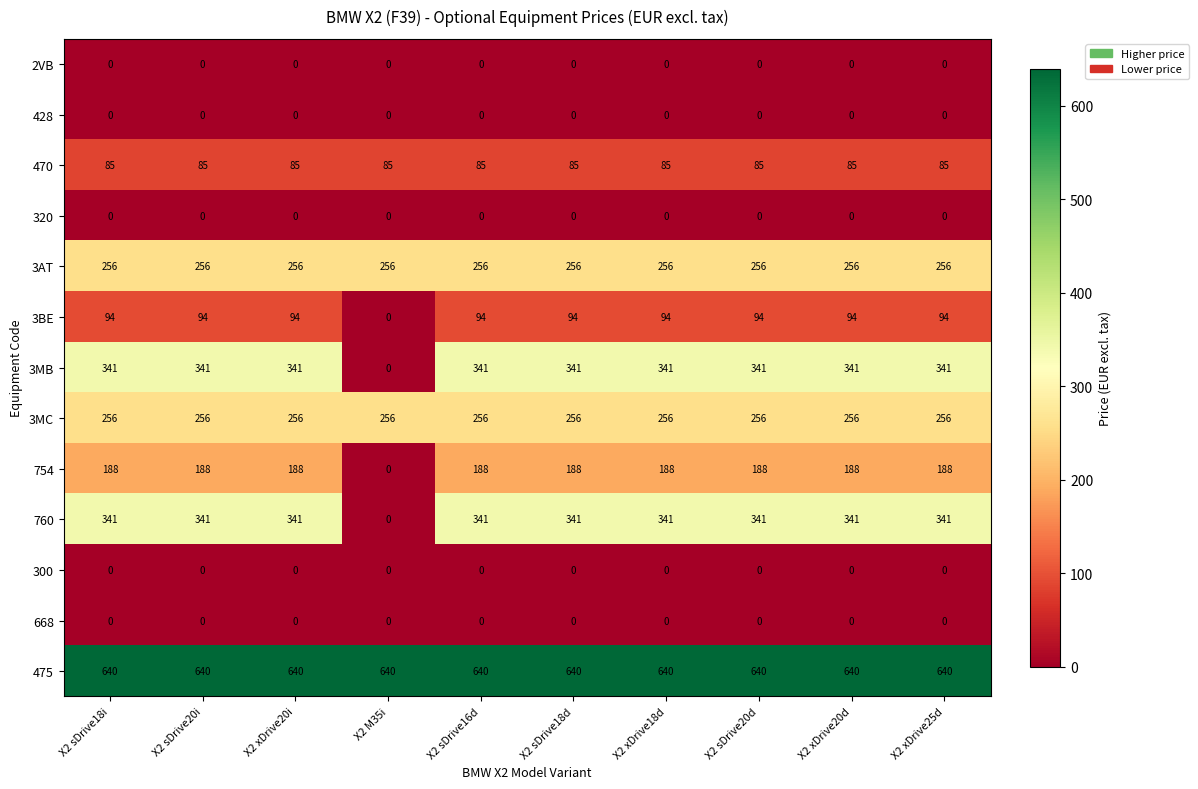

What is the difference between the highest and lowest values at X2 sDrive20d?

640